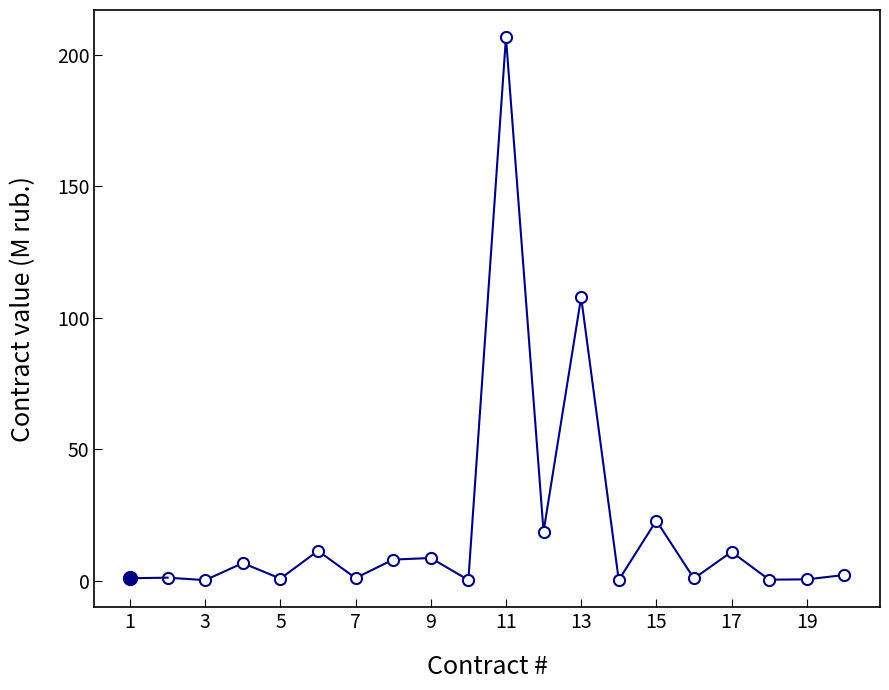

What is the value of the 14th point from the left?

22.9